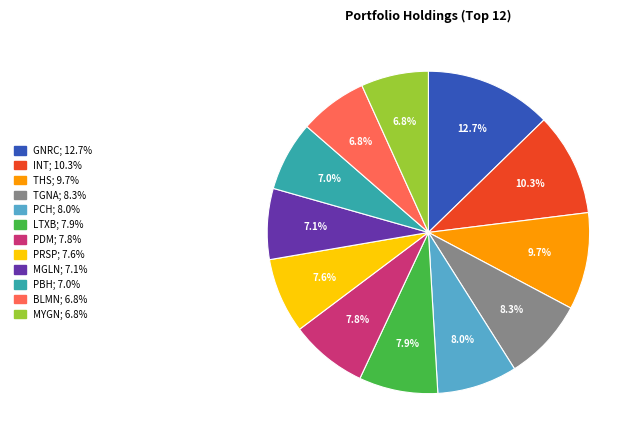

Which category has the biggest portion of the pie?

GNRC